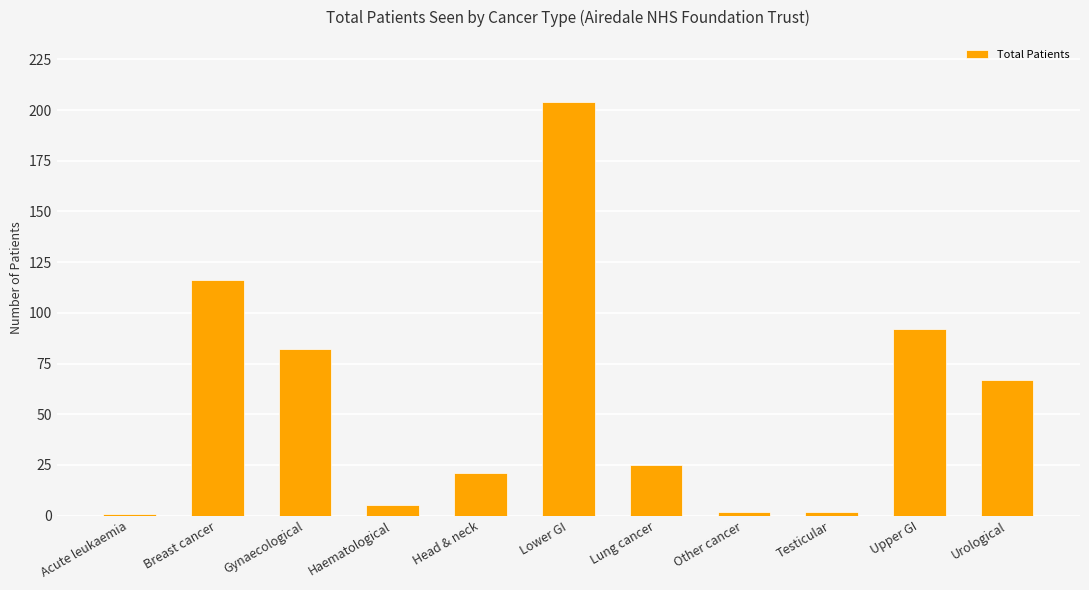

How many bars are there in total?

11